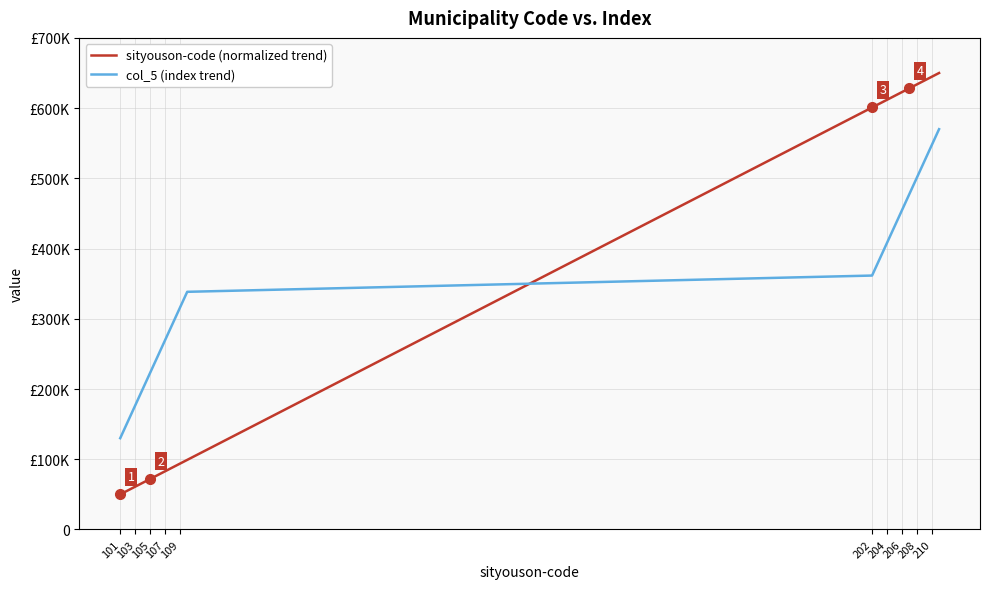

What are all the series names shown in the legend?

sityouson-code (normalized trend), col_5 (index trend)